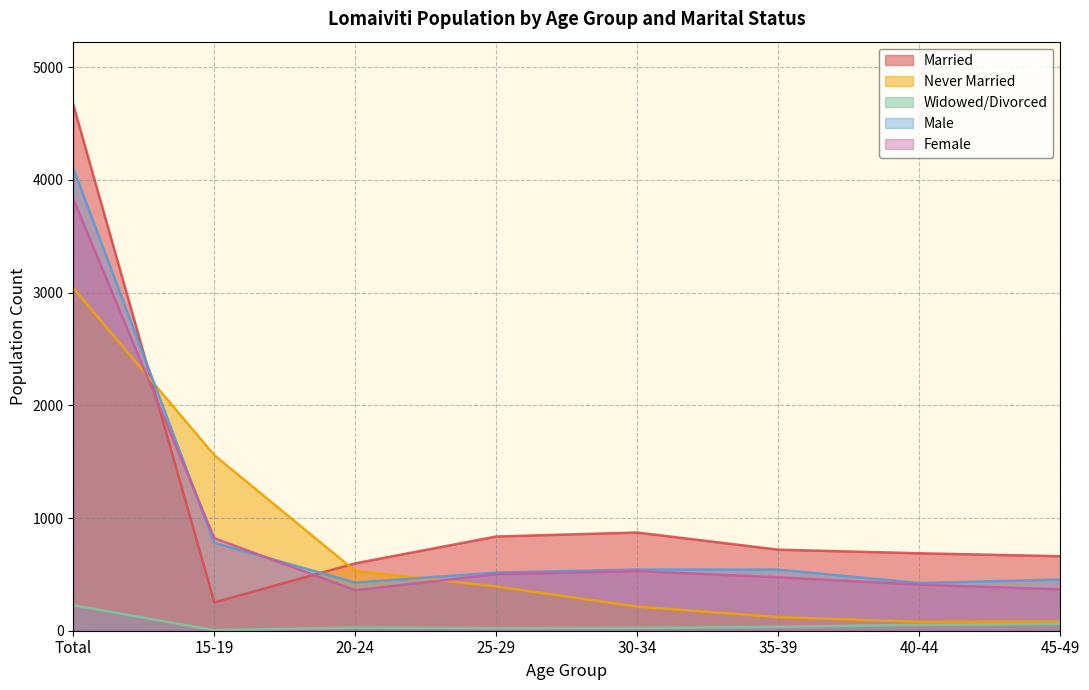

What is the smallest value displayed?

5